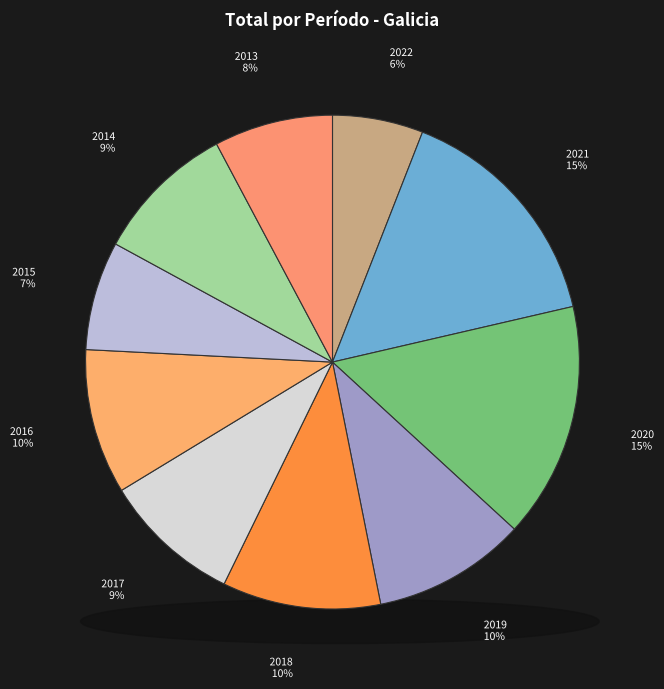

Which category has the biggest portion of the pie?

2021